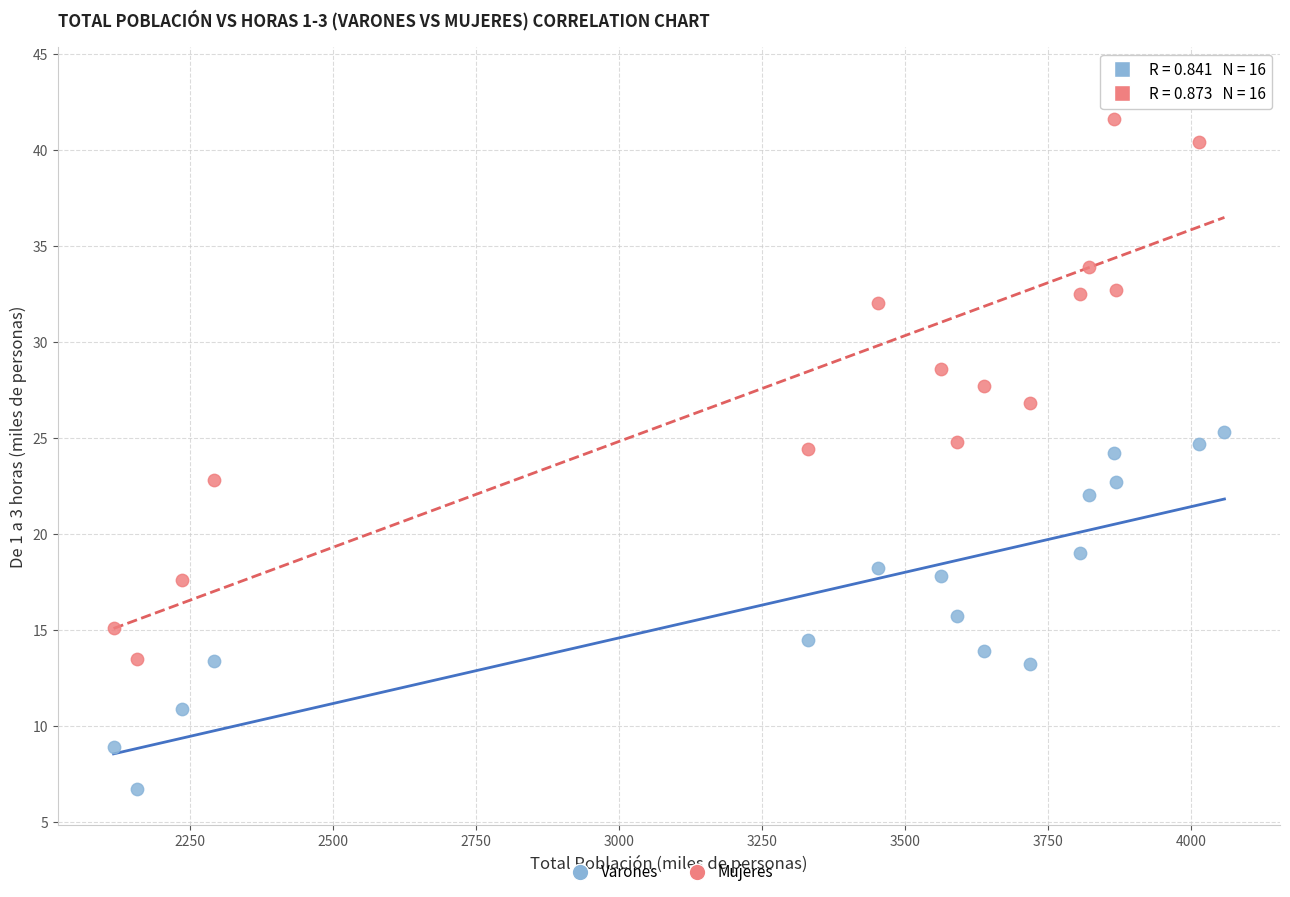

Across all data points, what is the range of Y values (max minus min)?

36.8